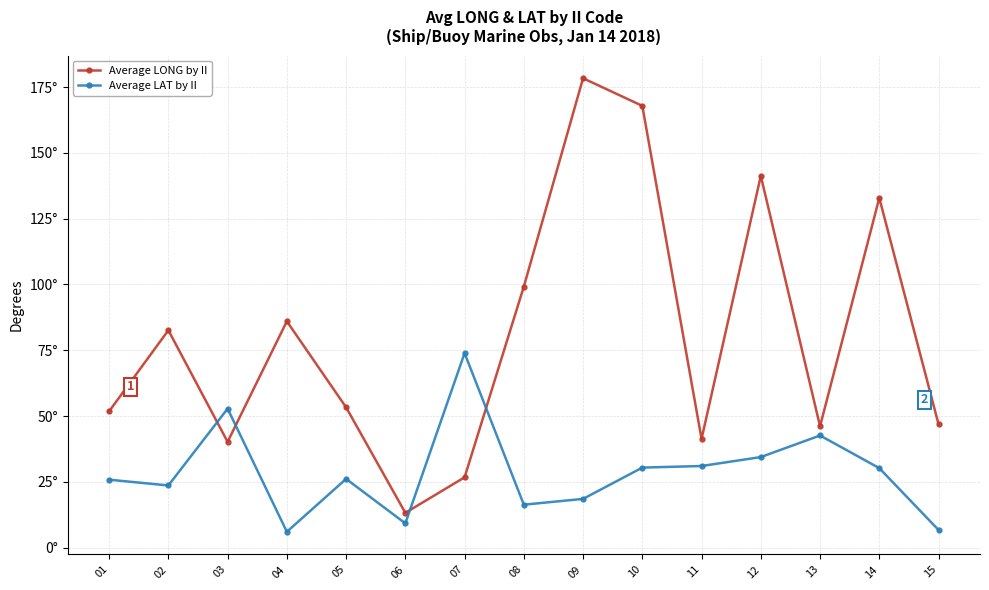

Which has a higher value, 09 or 01?

09